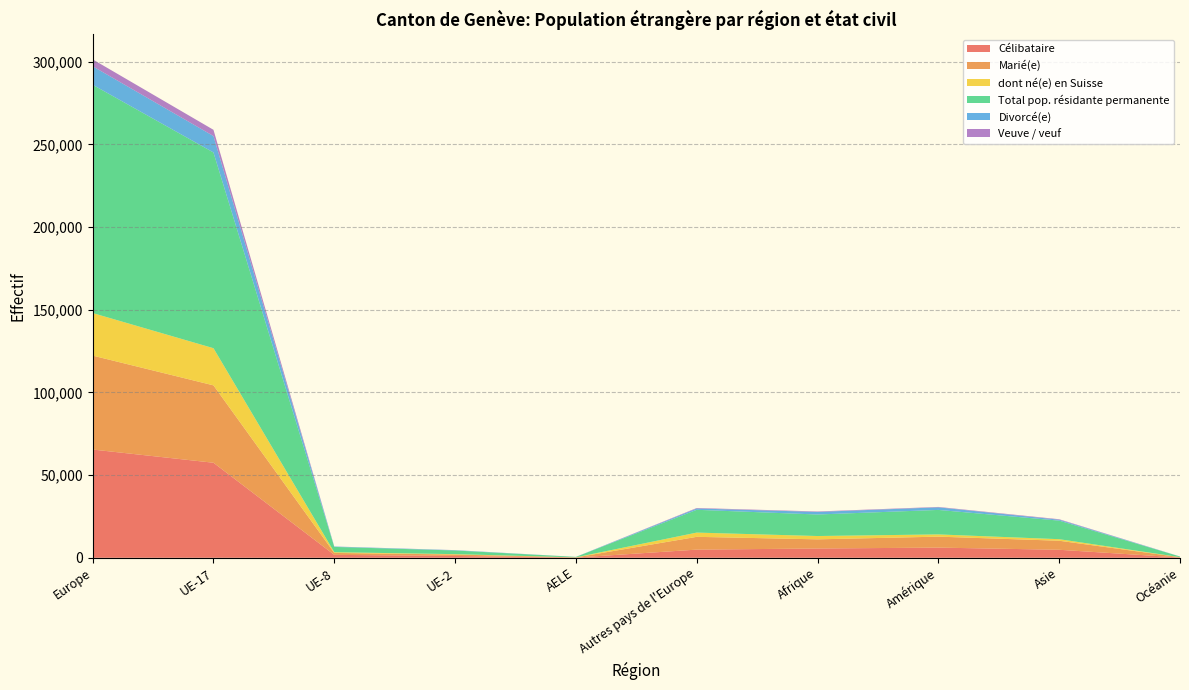

Reading left to right, what are all the values shown in this chart?

Célibataire: 65456	57471	1757	1097	129	4933	5605	6146	4838	160
Marié(e): 56806	46802	1175	881	102	7731	5540	6630	5466	188
dont né(e) en Suisse: 25736	22466	427	217	41	2563	2006	1350	936	35
Total pop. résidante permanente: 138060	118372	3205	2210	257	13782	13019	14816	11220	380
Divorcé(e): 11193	9933	227	183	17	799	1563	1563	561	23
Veuve / veuf: 4163	3766	37	42	7	297	270	243	289	3